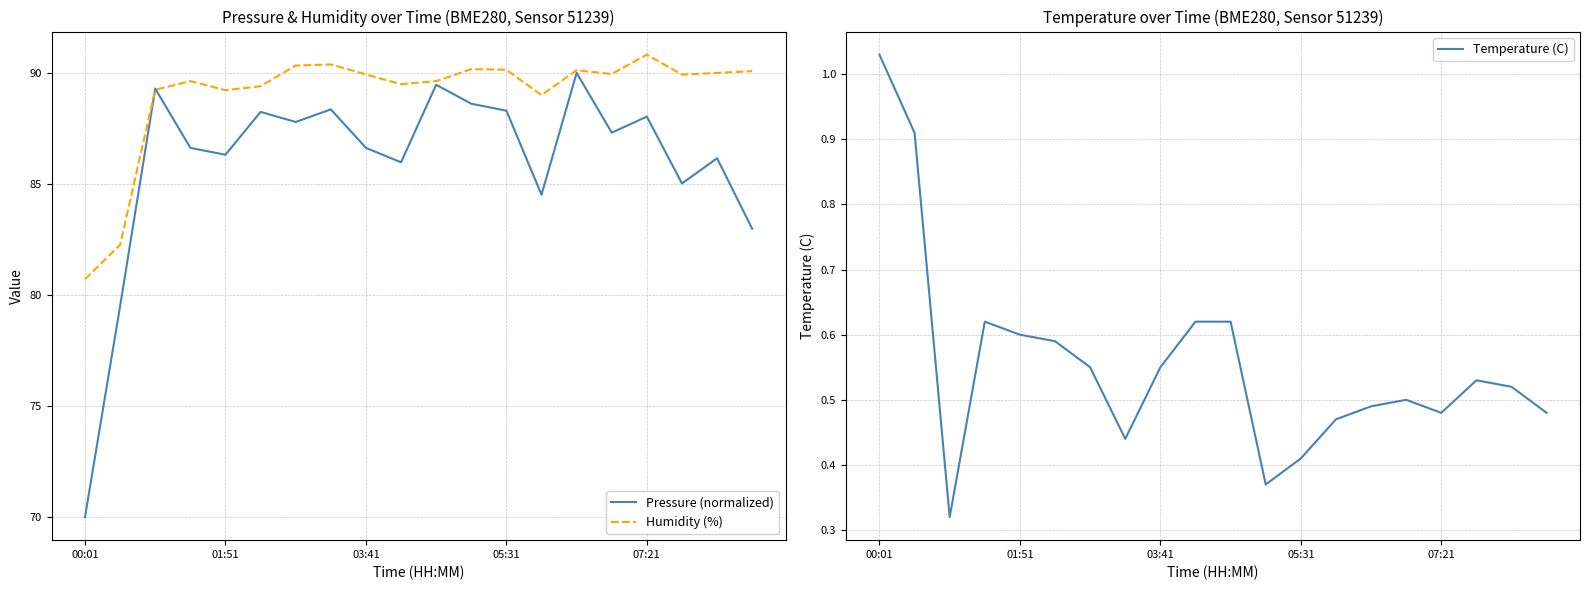

What is the minimum value for Pressure (normalized)?

70.0